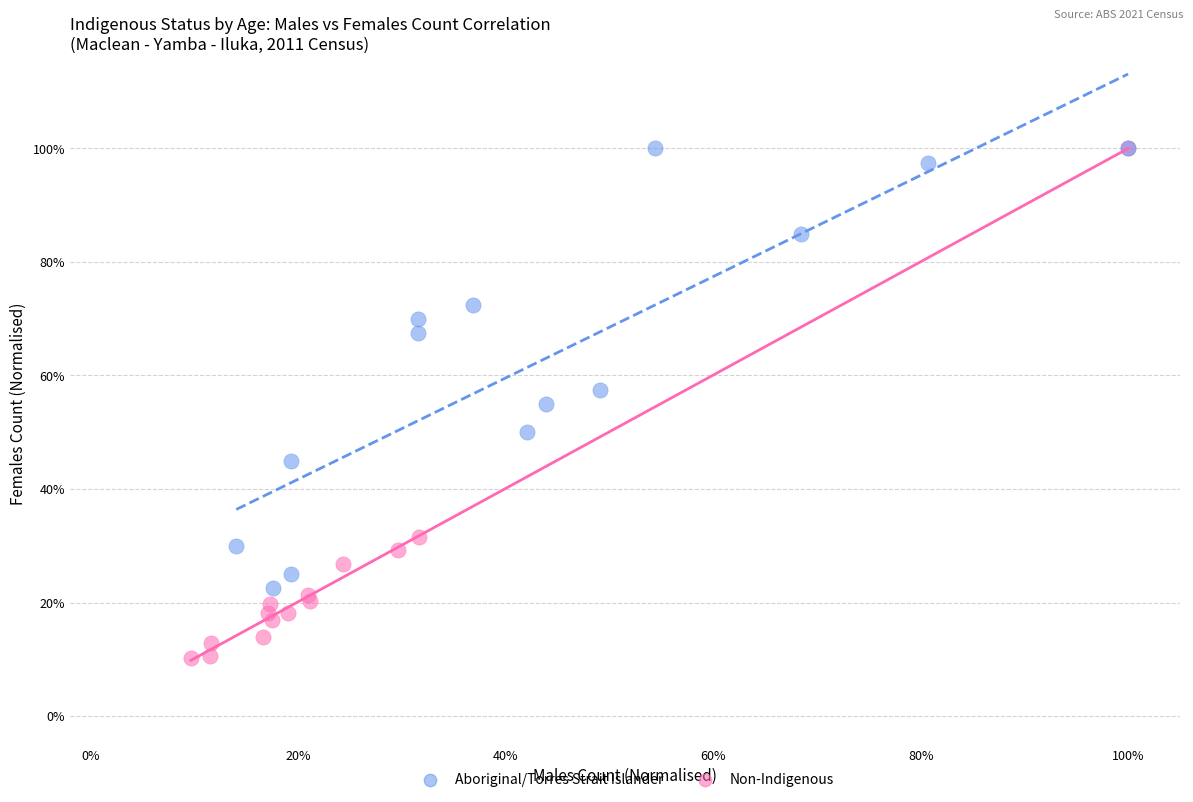

What are all the series names shown in the legend?

Aboriginal/Torres Strait Islander, Non-Indigenous